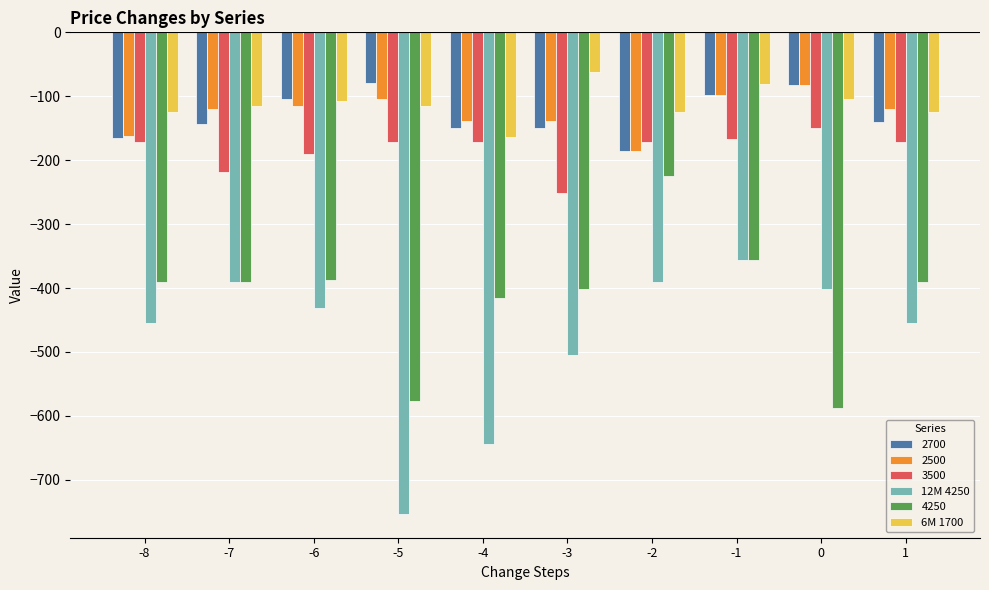

How many bars are there in each group?

6